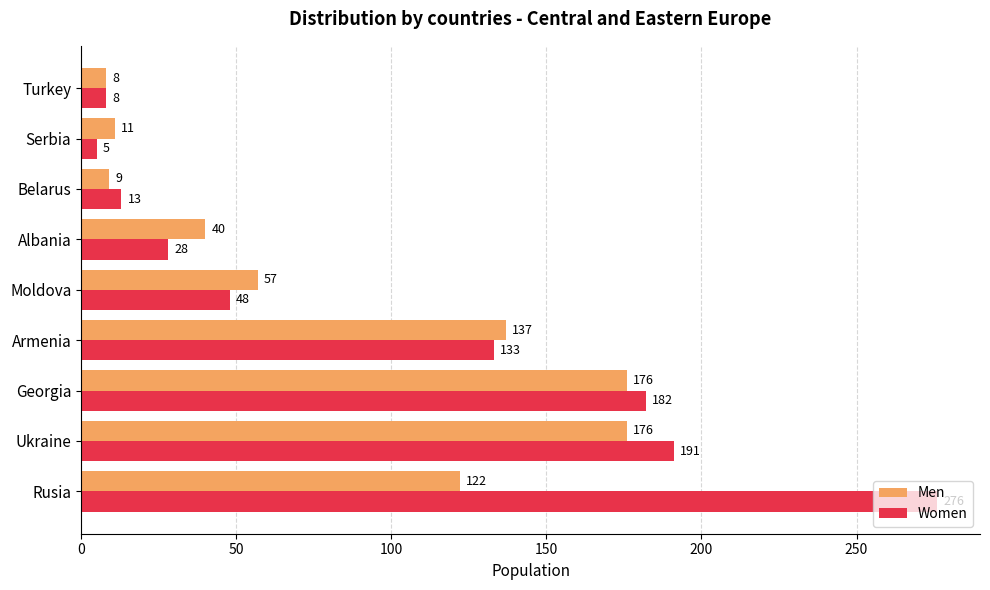

Which series has the largest range (max minus min)?

Women